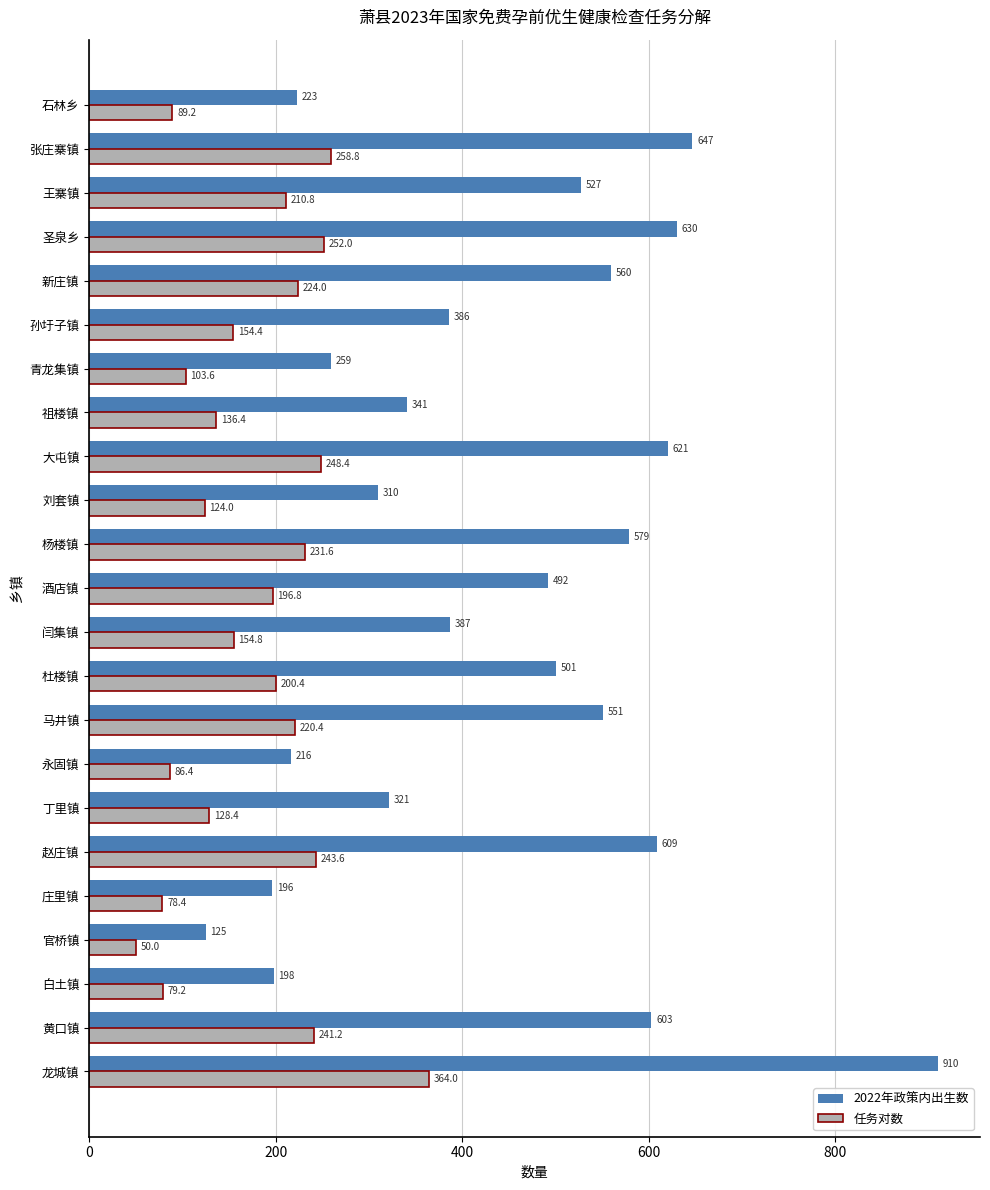

At which label does 2022年政策内出生数 reach its minimum?

官桥镇